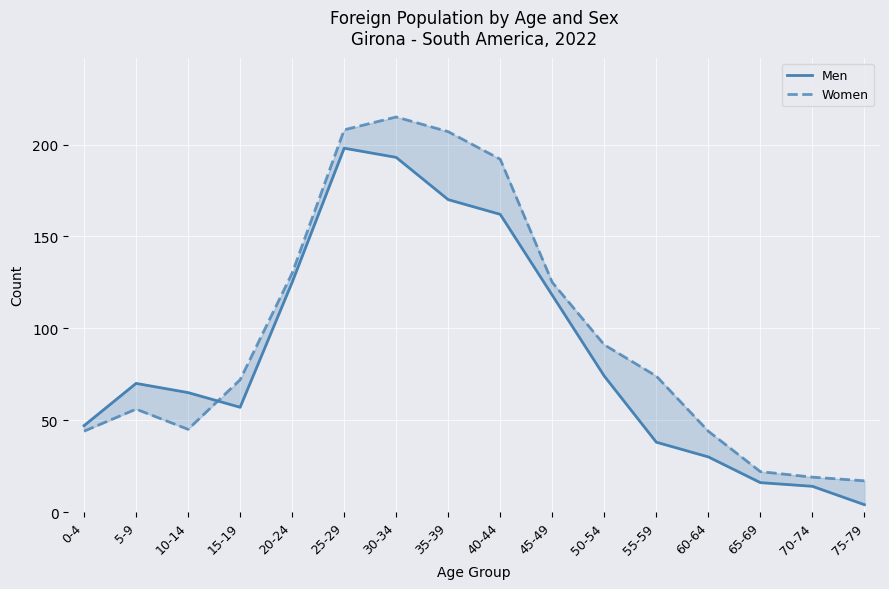

What is the total value across all series at 20-24?

255